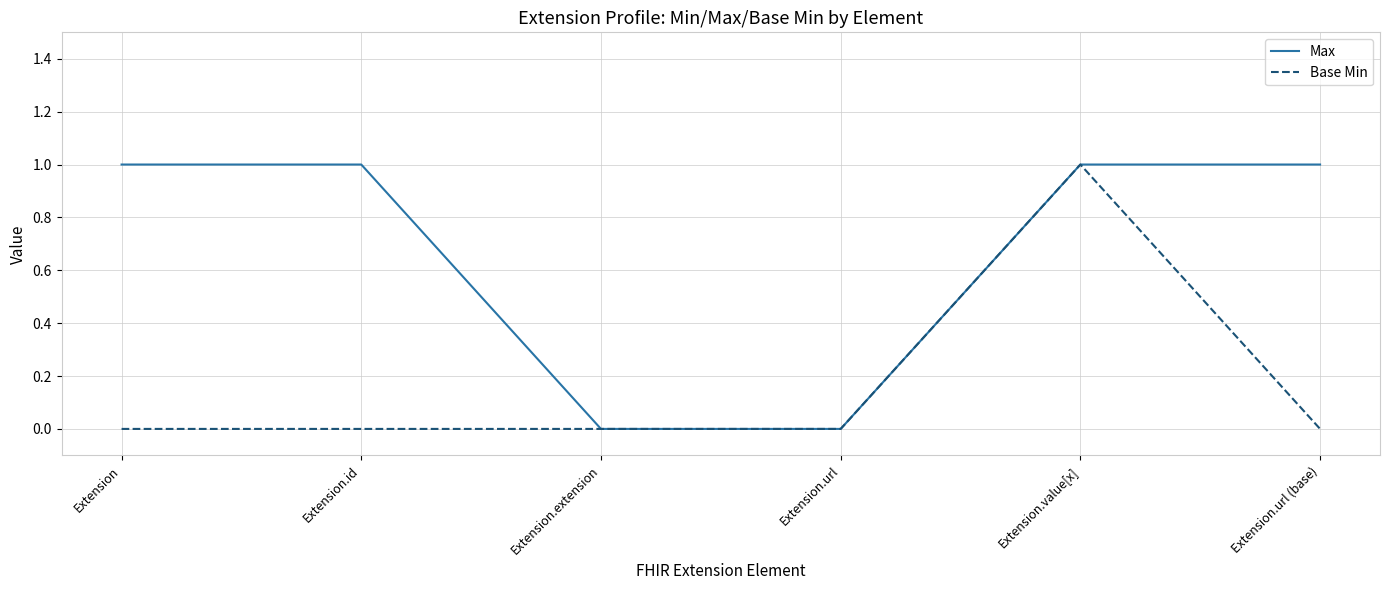

What position from the left is Extension.url?

4